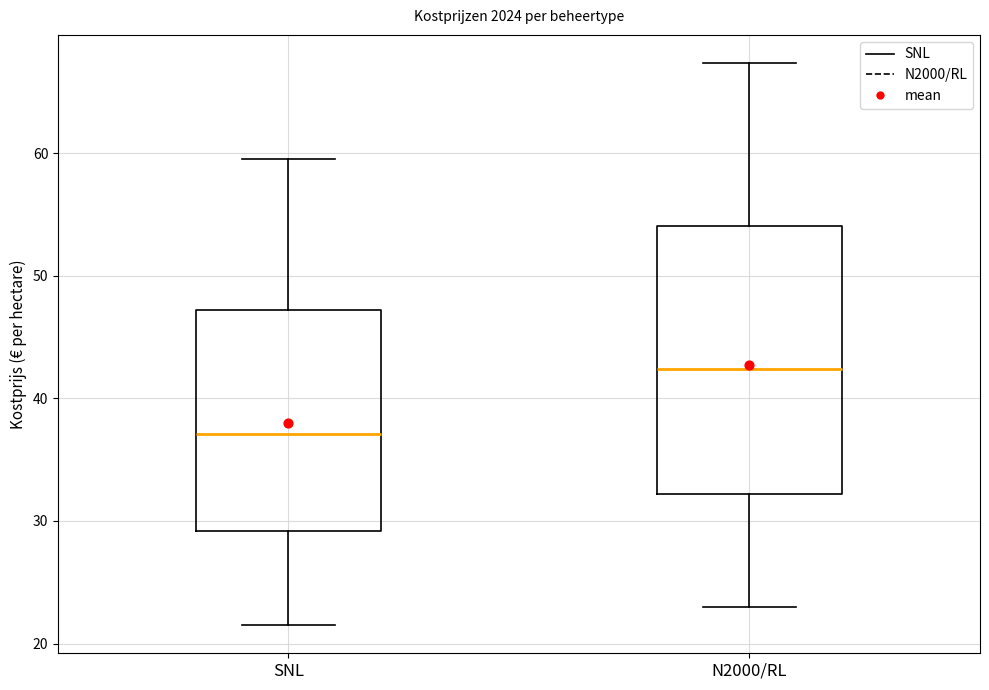

Reading left to right, transcribe this box plot: for each box, give where its median line is, the range the box spans, and where its two whiskers end, as read against the y-axis. The values are not printed on the chart, so give them approximately, as read against the axis.

SNL: median 37, box 29 to 47, whiskers 21 to 59
N2000/RL: median 42, box 32 to 54, whiskers 23 to 67